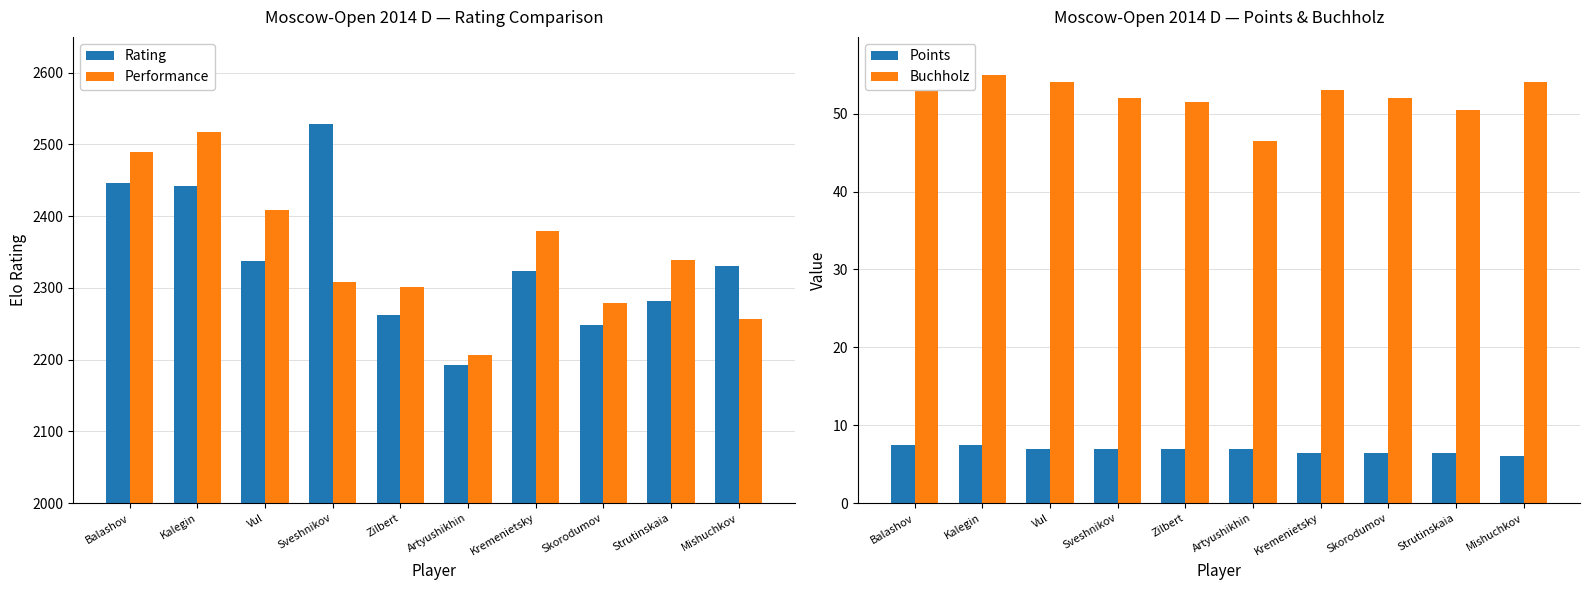

What is the difference between the maximum and minimum values in the Points series?

1.5